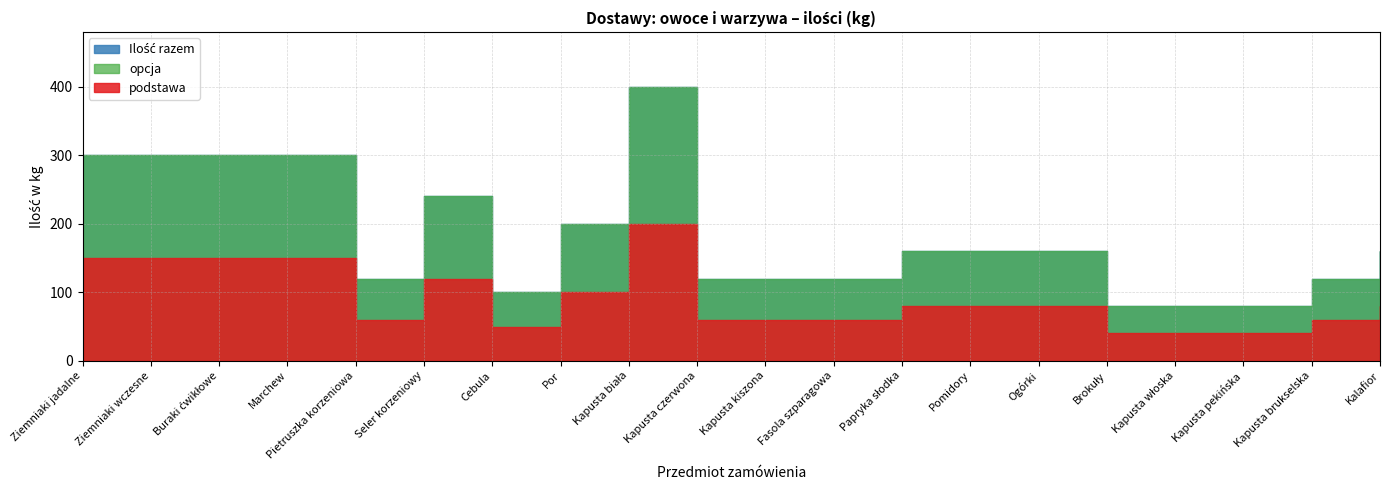

What is the approximate value of Ilość razem at Seler korzeniowy?

240